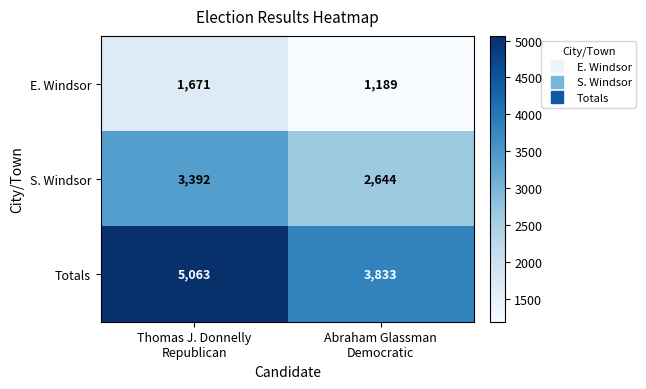

What is the spread (max minus min) of values at Abraham Glassman
Democratic?

2644